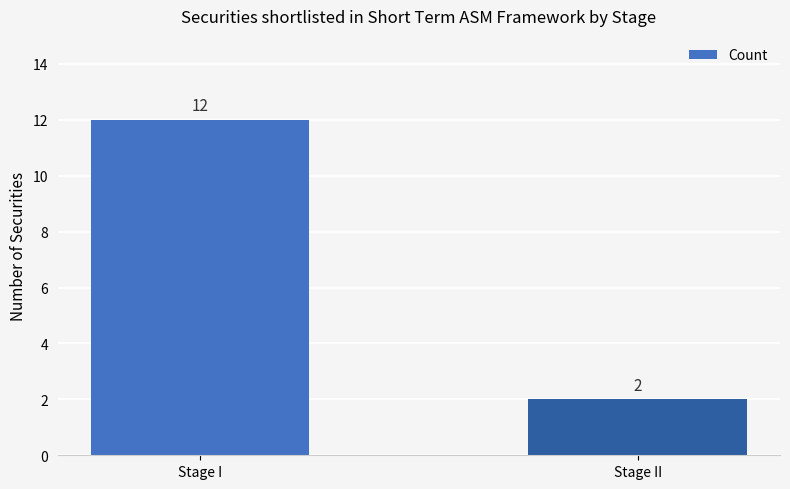

Approximately how many times larger is the value at Stage I compared to Stage II?

6.0